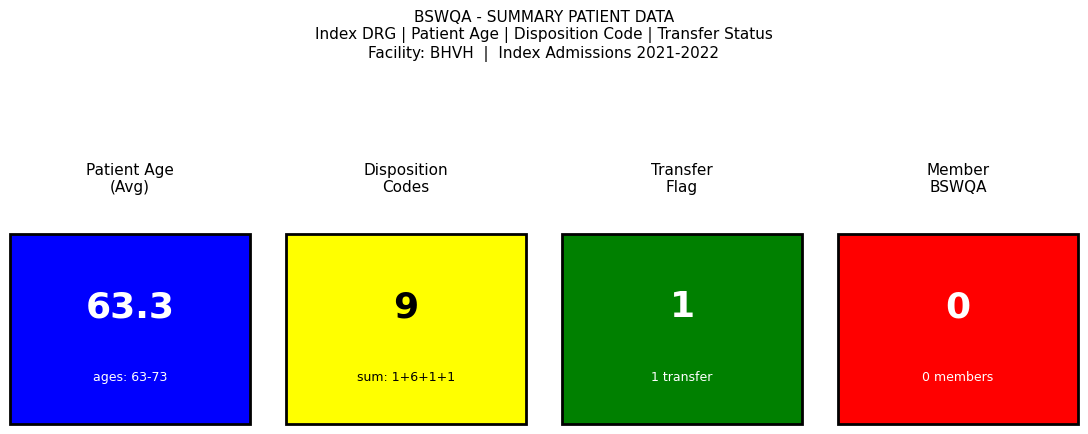

How many bars are there in each group?

4